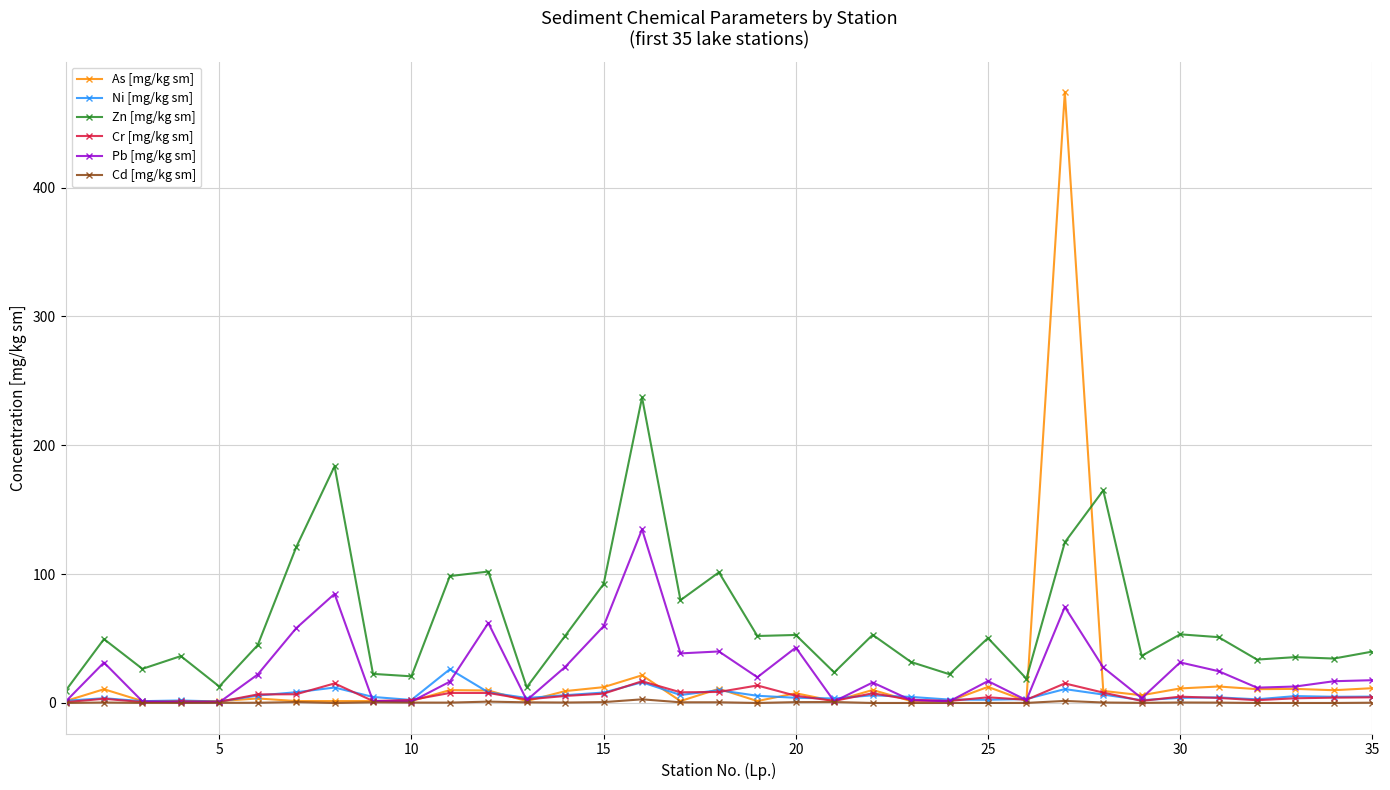

After their last crossing, which series has the higher values: As [mg/kg sm] or Ni [mg/kg sm]?

As [mg/kg sm]